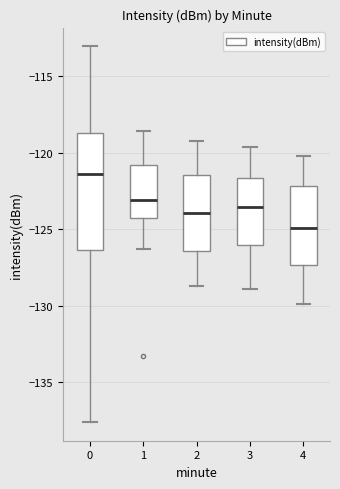

Reading left to right, read every box against the y-axis: the position of its median line, the range the box covers, and the ends of its whiskers. The values are not printed on the chart, so give them approximately, as read against the axis.

0: median -121.5, box -126.5 to -118.5, whiskers -137.5 to -113.0
1: median -123.0, box -124.5 to -121.0, whiskers -126.5 to -118.5
2: median -124.0, box -126.5 to -121.5, whiskers -128.5 to -119.0
3: median -123.5, box -126.0 to -121.5, whiskers -129.0 to -119.5
4: median -125.0, box -127.5 to -122.0, whiskers -130.0 to -120.0